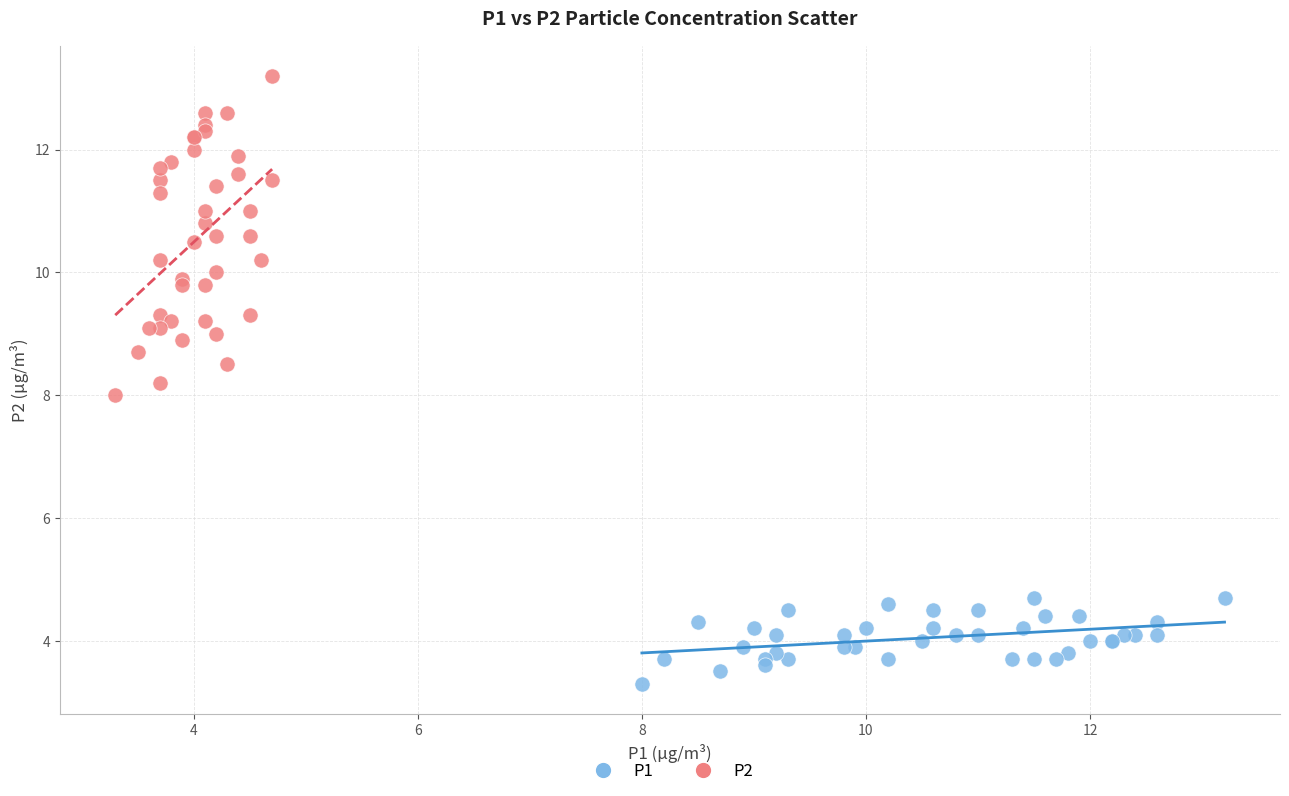

Which series has the largest Y range (max minus min)?

P2